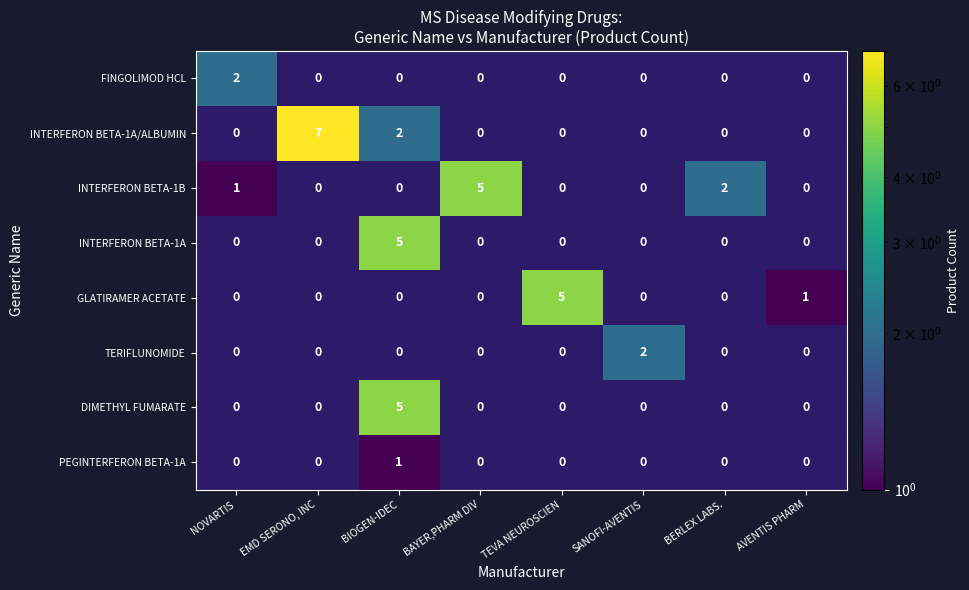

True or false: FINGOLIMOD HCL has a value of -1 at EMD SERONO, INC.

False